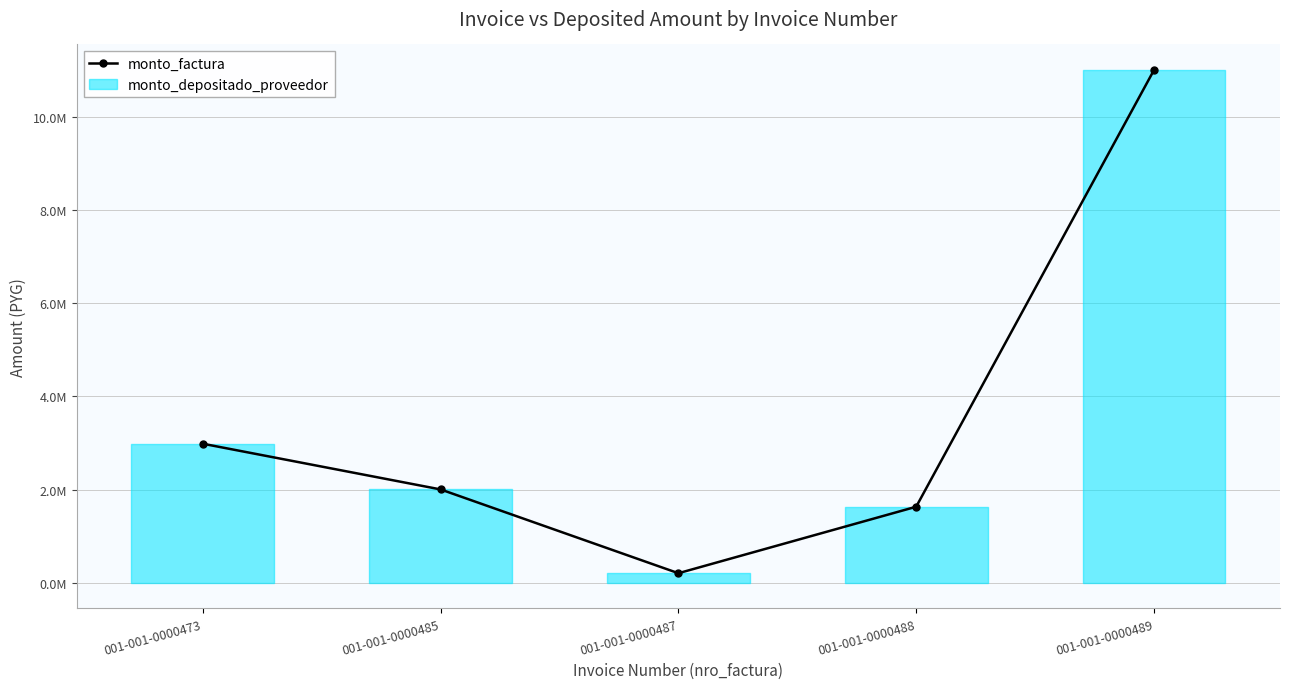

What is the value of the 3rd point from the left?

204000